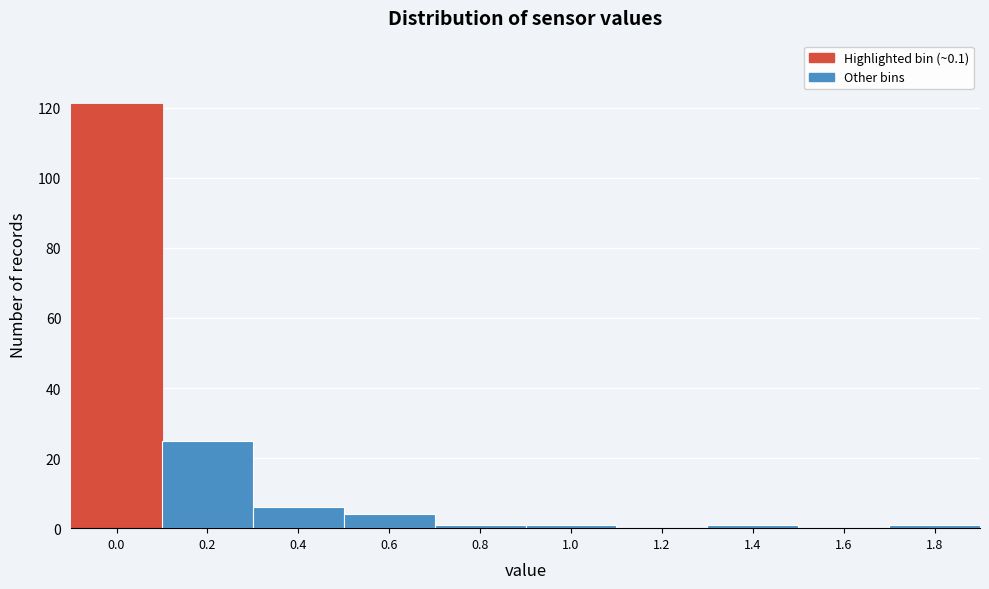

Reading left to right, list all the values displayed in this chart.

0.0=121	0.2=25	0.4=6	0.6=4	0.8=1	1.0=1	1.2=0	1.4=1	1.6=0	1.8=1